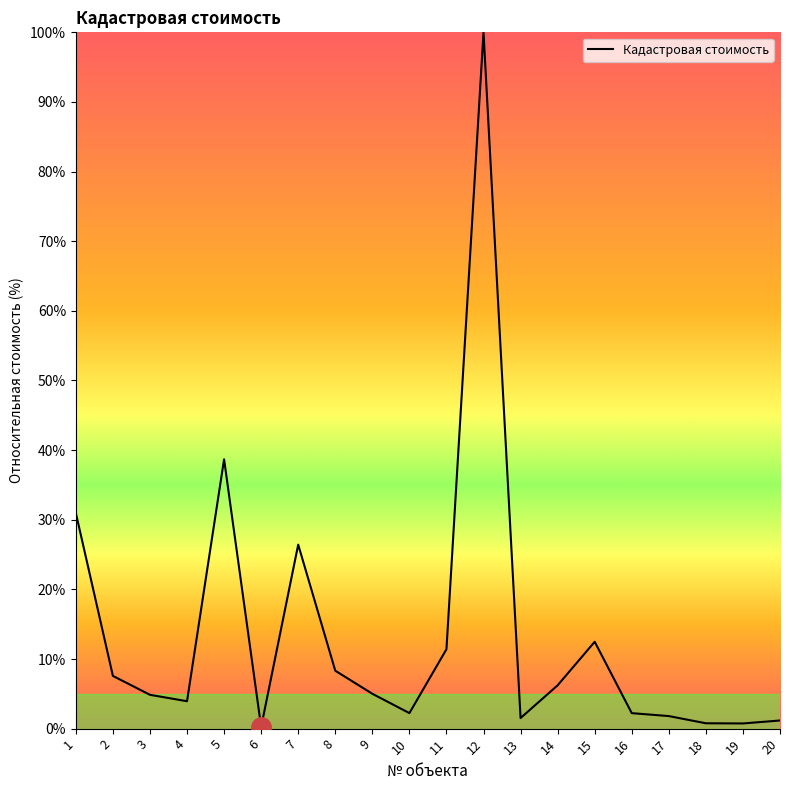

What is the approximate value at 12?

100.0